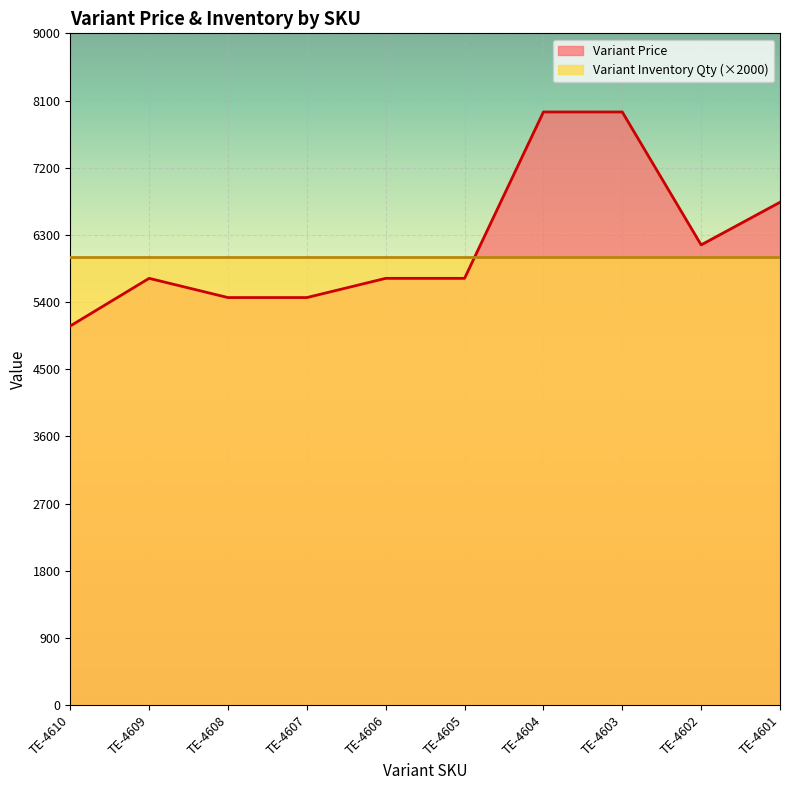

Reading left to right, what are all the values shown in this chart?

5079.2	5717.6	5460.0	5460.0	5717.6	5717.6	7946.4	7946.4	6165.6	6736.8